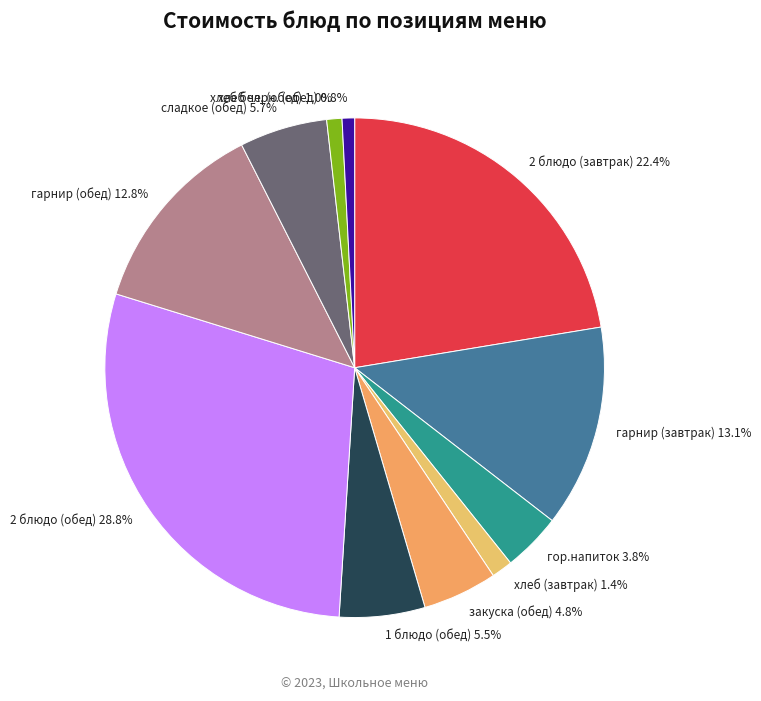

Which slice is the largest?

2 блюдо (обед)